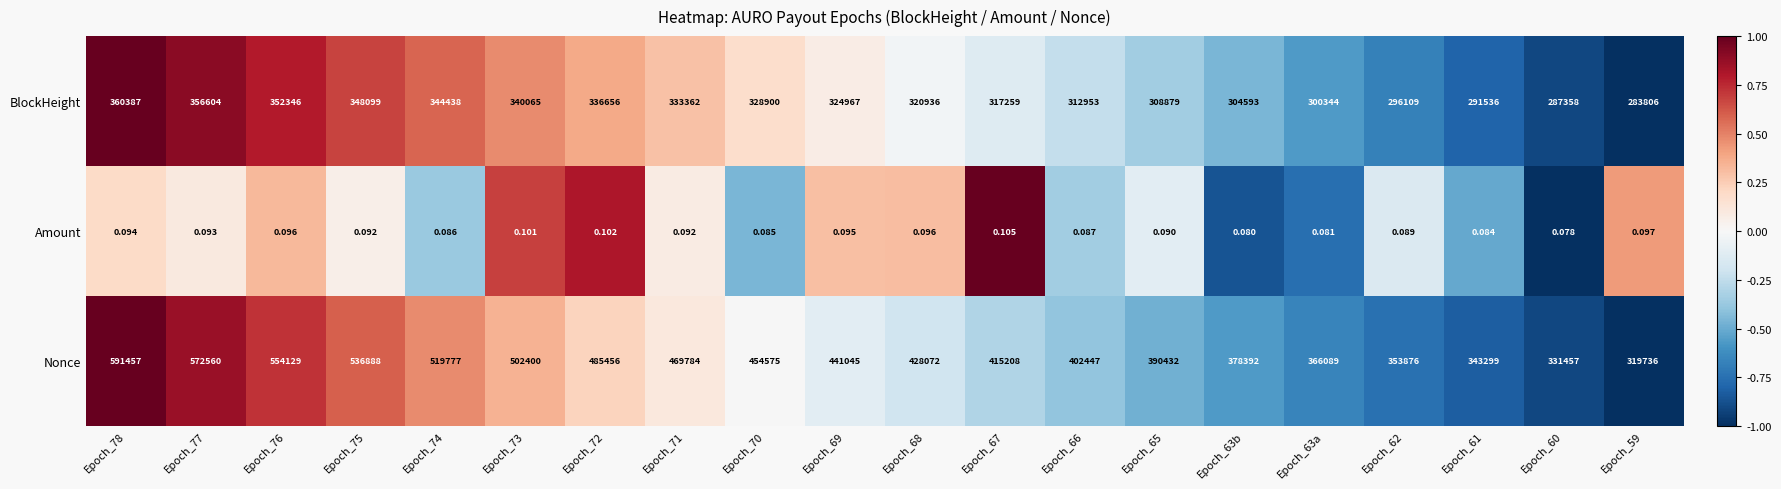

Rank the series by their average value, from lowest to highest.

Amount, BlockHeight, Nonce